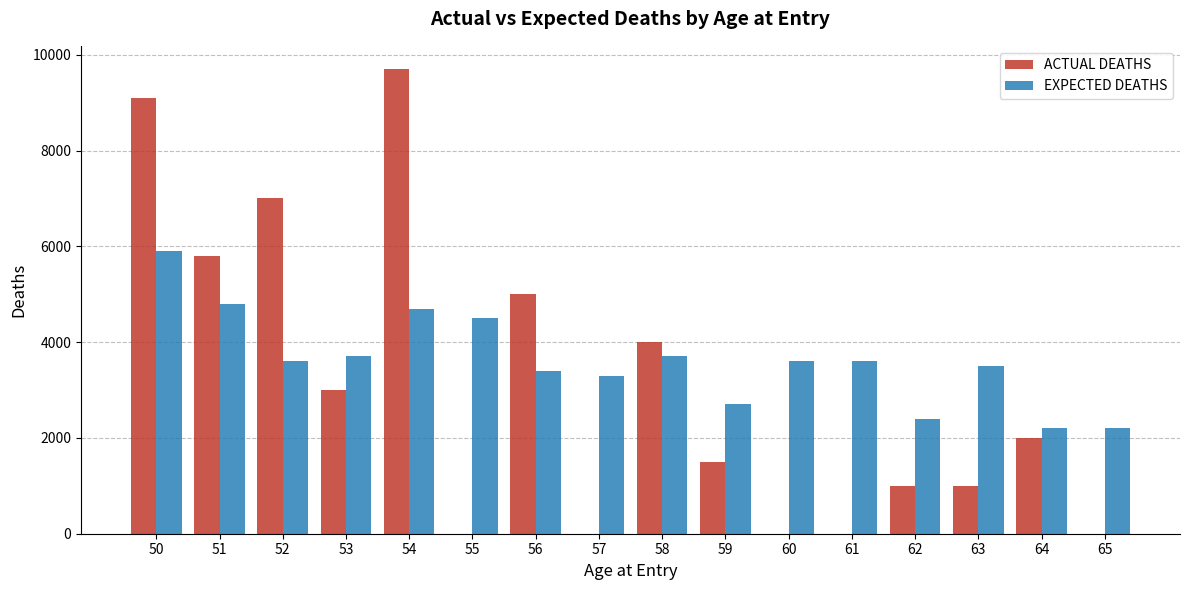

What is the greatest value displayed?

9700